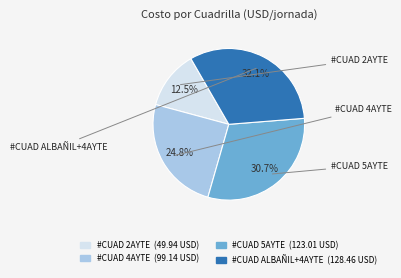

Rank the categories by value from lowest to highest.

#CUAD 2AYTE, #CUAD 4AYTE, #CUAD 5AYTE, #CUAD ALBAÑIL+4AYTE